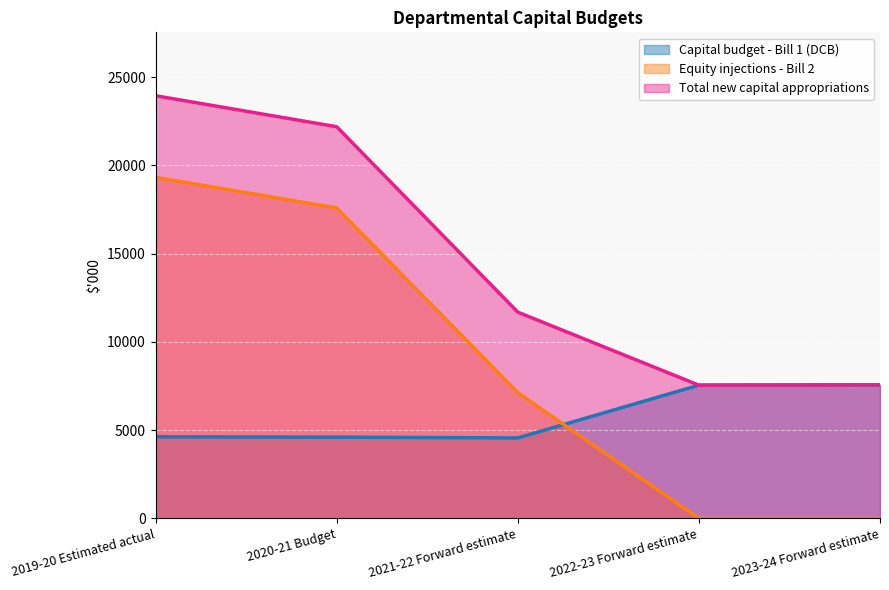

Which series changed the most between 2020-21 Budget and 2021-22 Forward estimate?

Total new capital appropriations